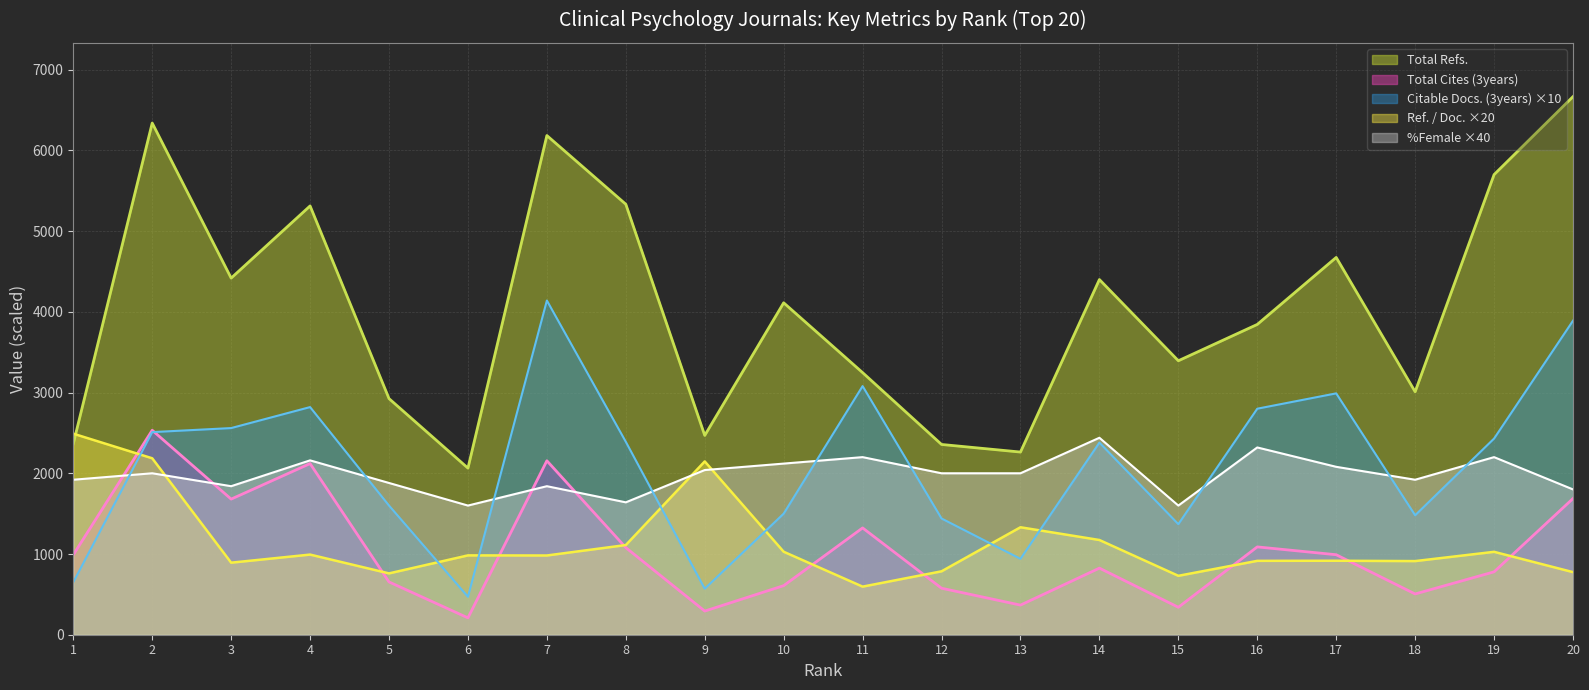

What is the value of the Total Refs. point at the 16th from the left?

3844.0